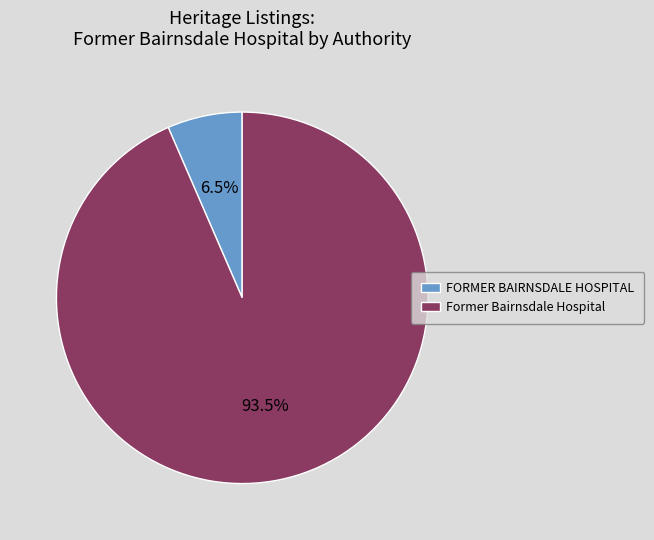

Combined, what portion of the pie is Former Bairnsdale Hospital and FORMER BAIRNSDALE HOSPITAL?

100.0%